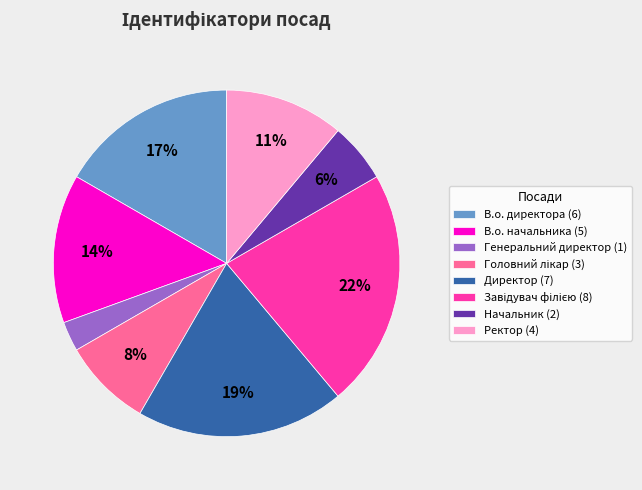

Which has a higher value, Генеральний директор (1) or В.о. директора (6)?

В.о. директора (6)